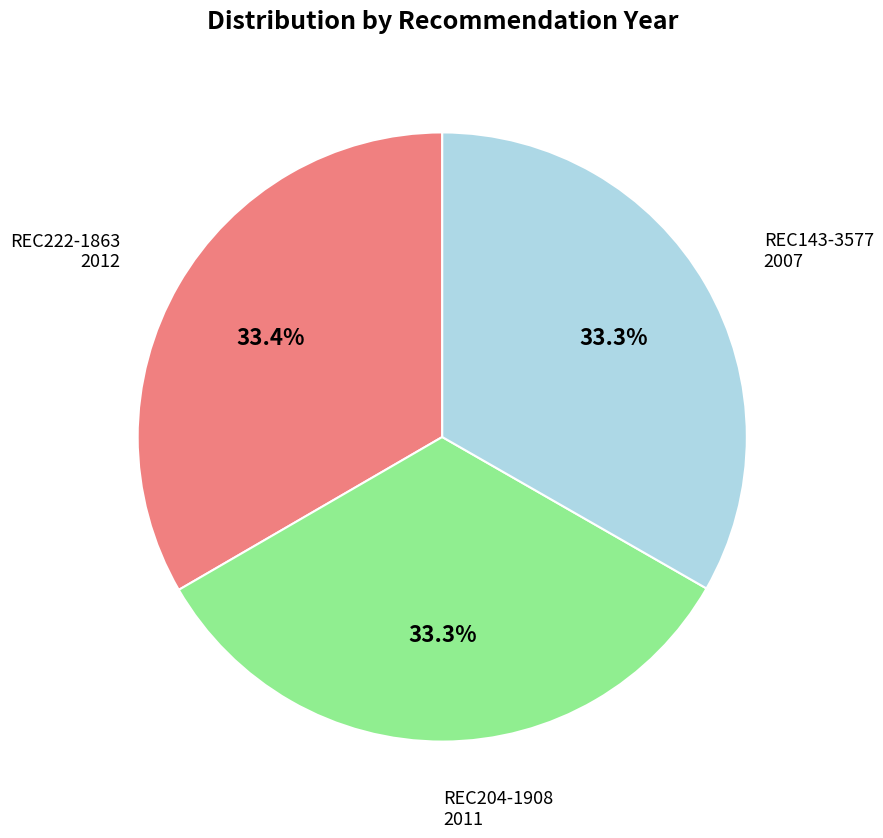

How much of the chart is everything except REC204-1908?

66.7%